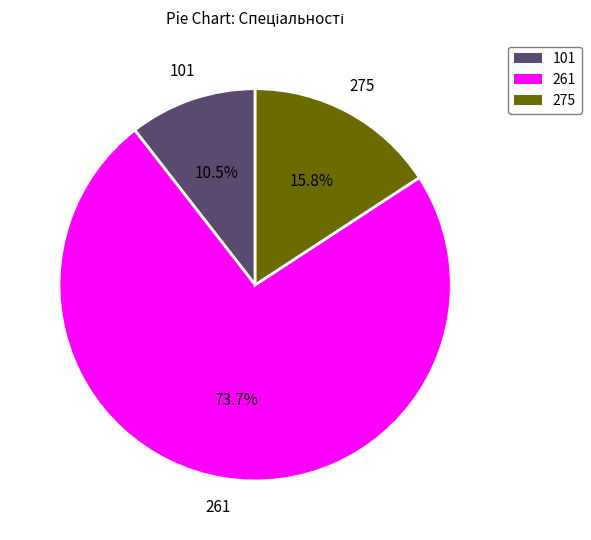

Approximately how many times larger is the value at 275 compared to 101?

1.5